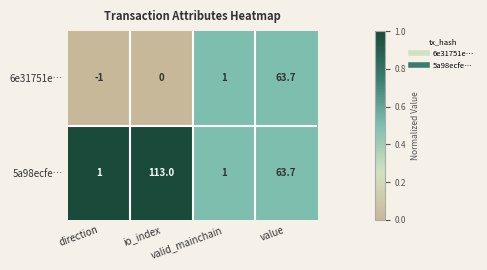

Rank the series by their average value, from lowest to highest.

6e31751e…, 5a98ecfe…